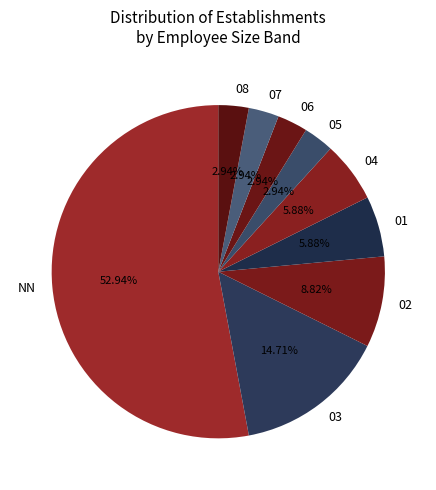

Which category has the biggest portion of the pie?

NN